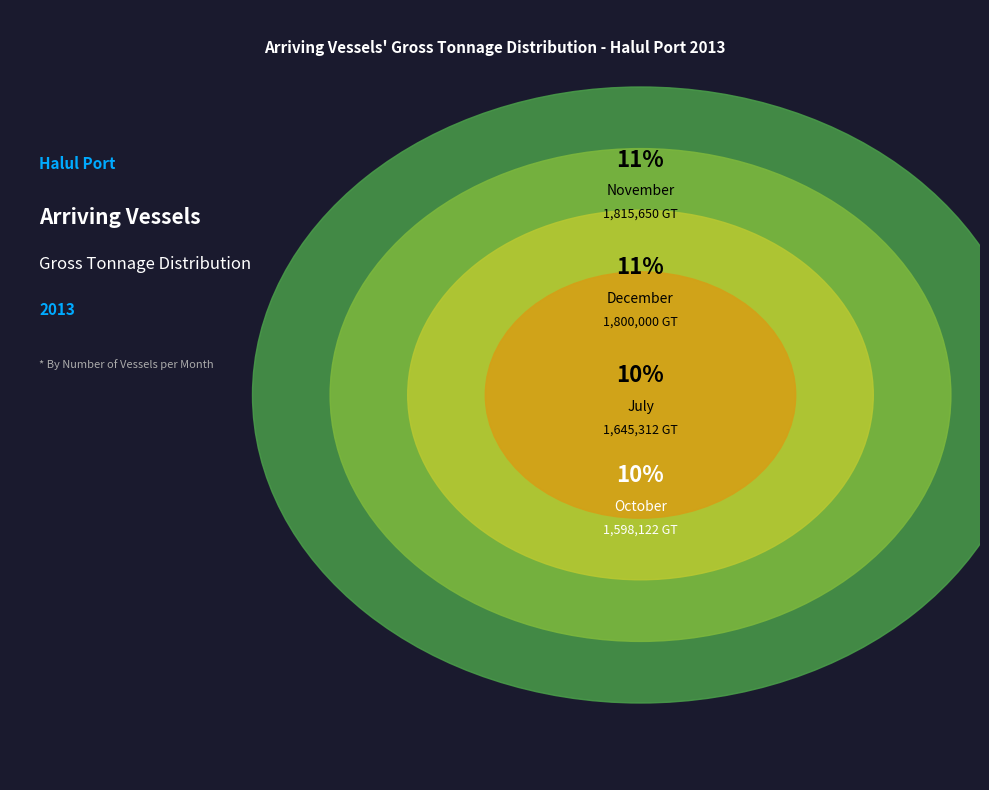

To the nearest percent, what portion does March represent?

6%